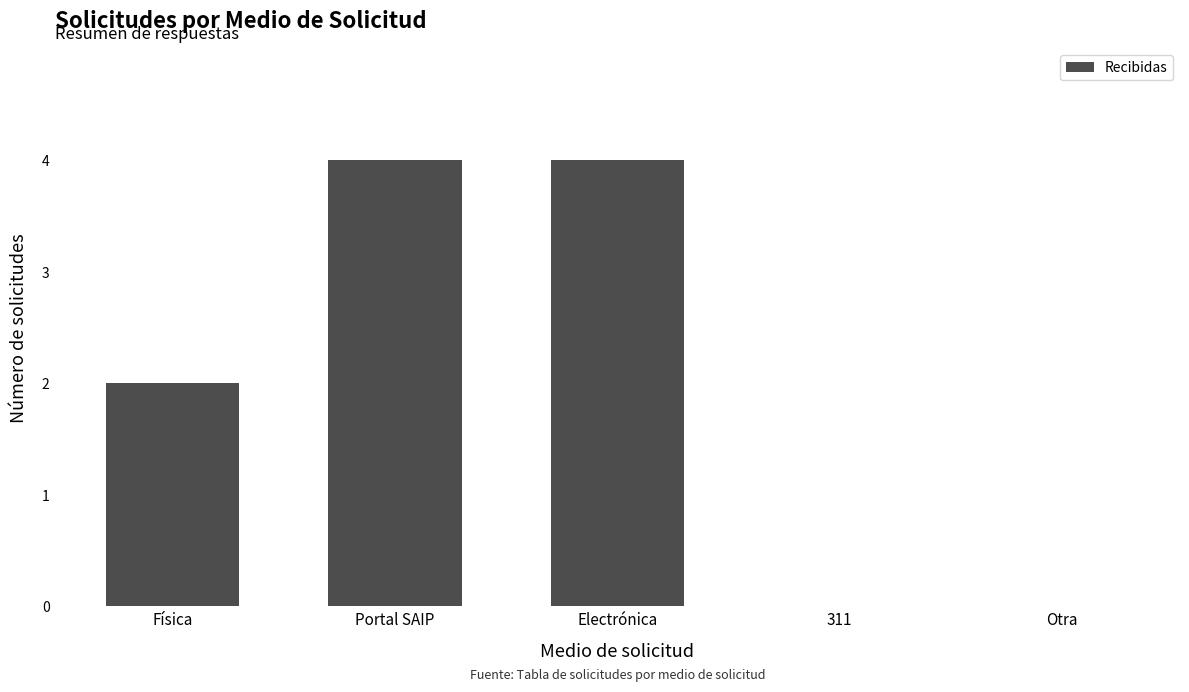

What is the sum of all values?

10